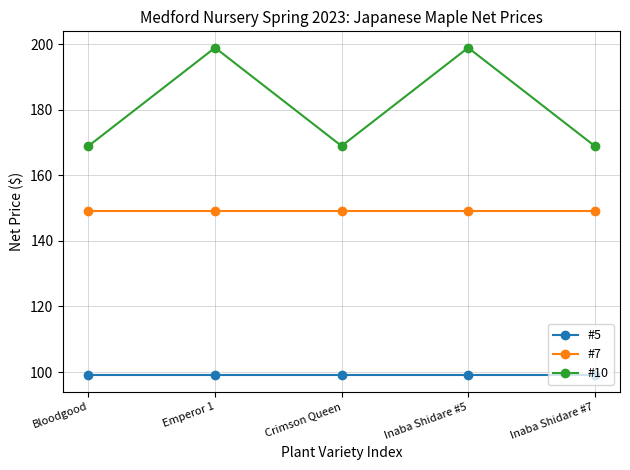

What is the average value of the #10 series?

181